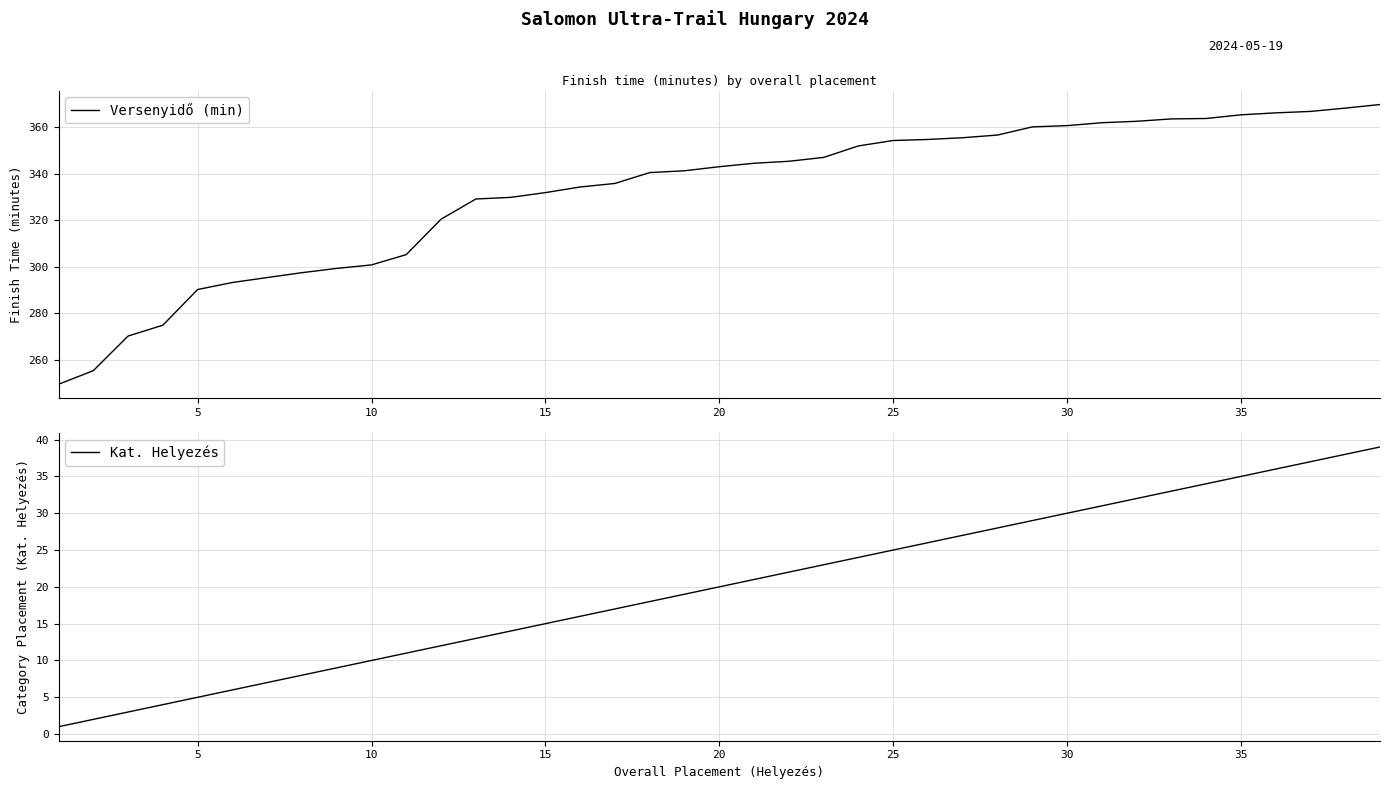

True or false: Versenyidő (min) and Kat. Helyezés intersect in this chart.

False